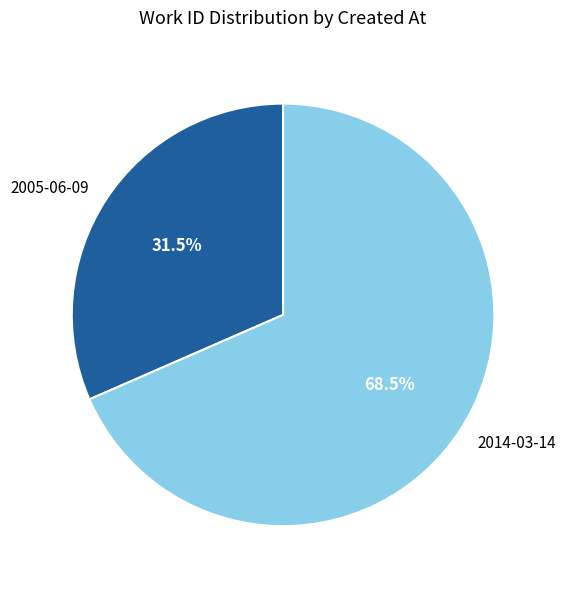

To the nearest percent, what is the average slice percentage?

50%